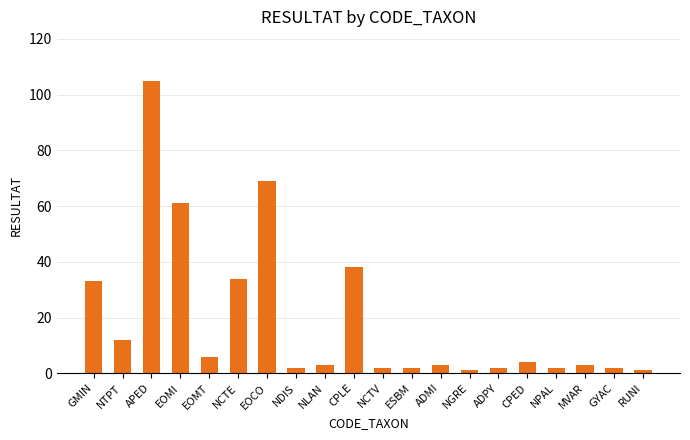

Which category has the highest value across all series?

APED